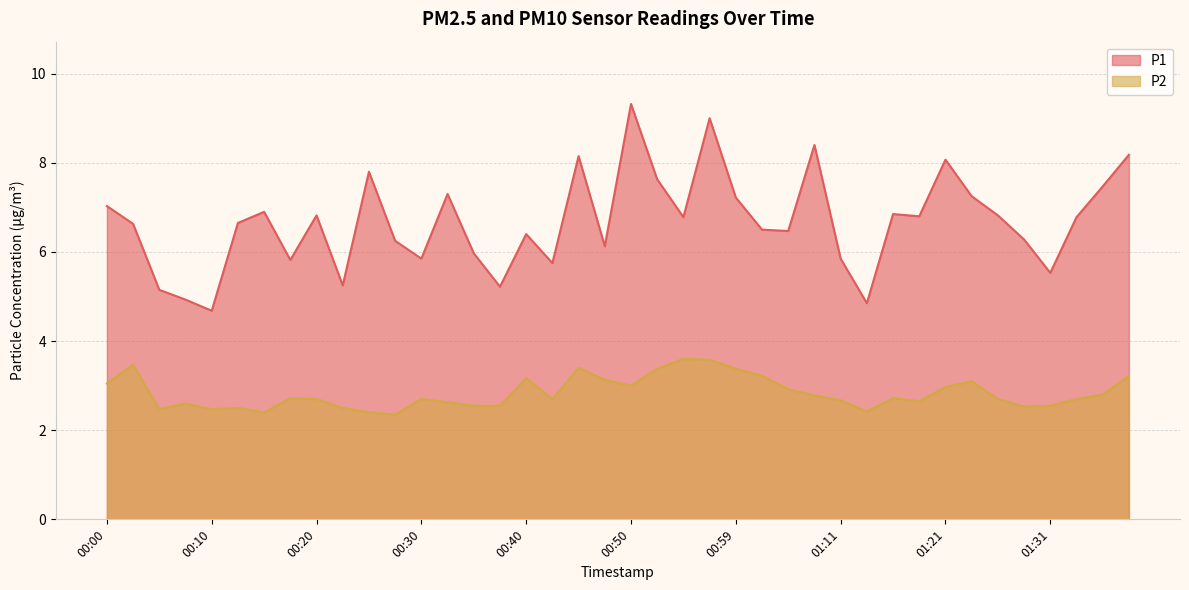

At how many categories does at least one series exceed 5?

37